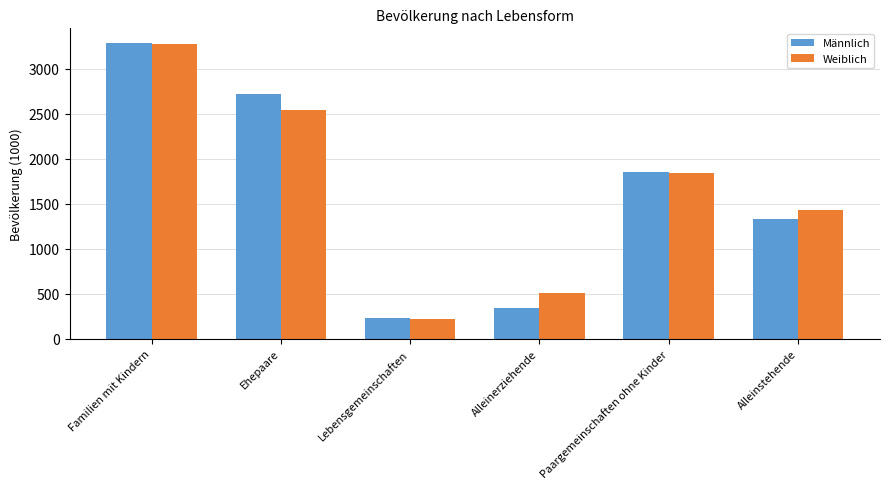

What is the average value of the Männlich series?

1625